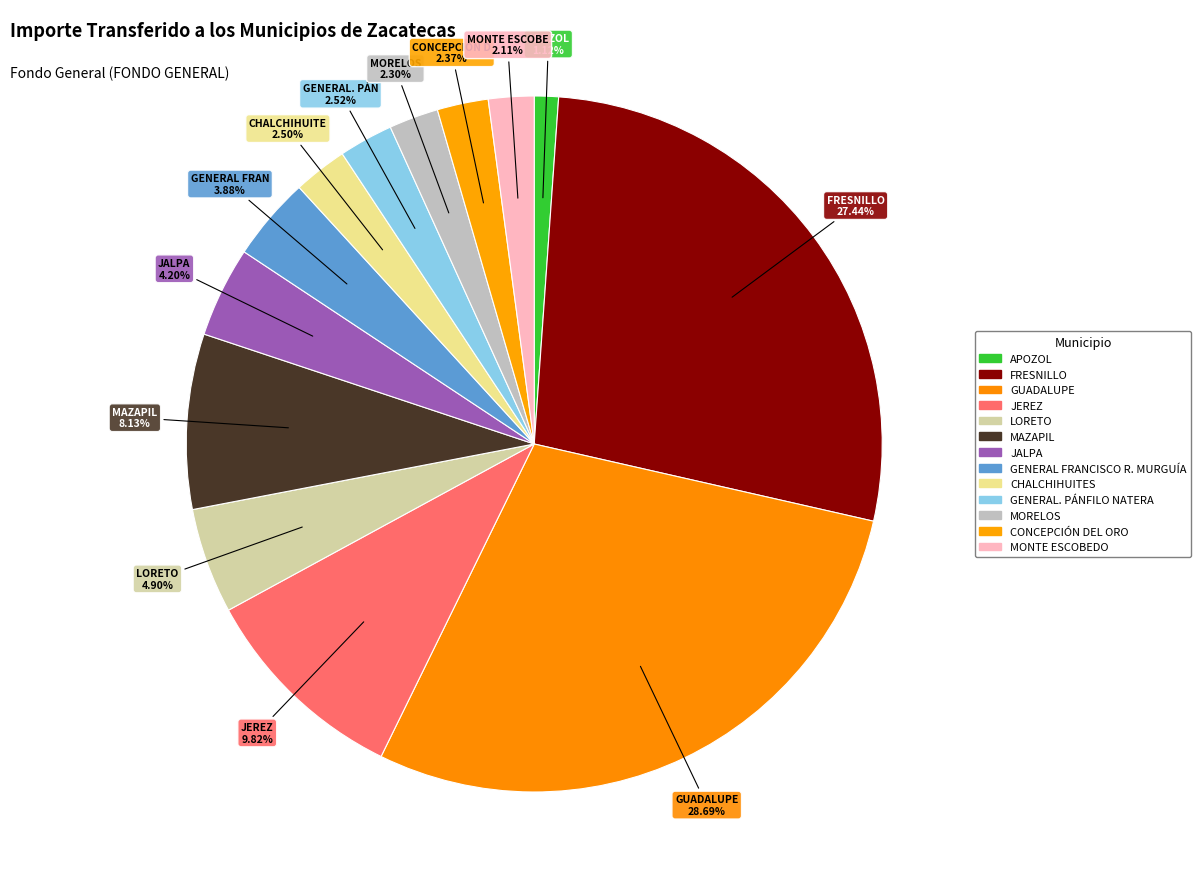

What percentage is the JEREZ slice, to the nearest percent?

10%